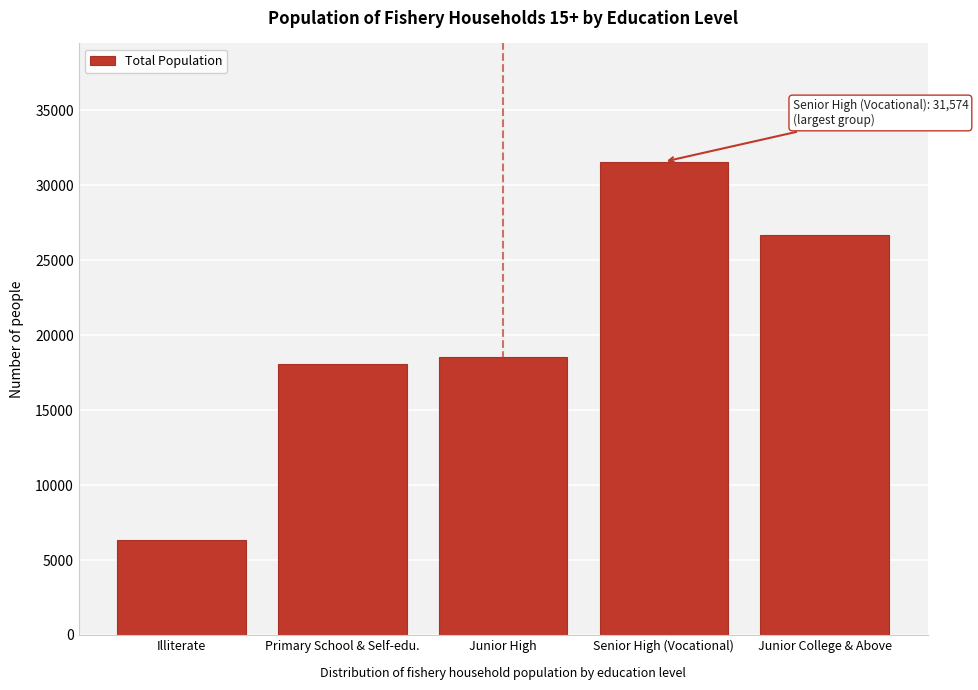

Reading right to left, extract all data points from this chart.

26656	31574	18570	18090	6315